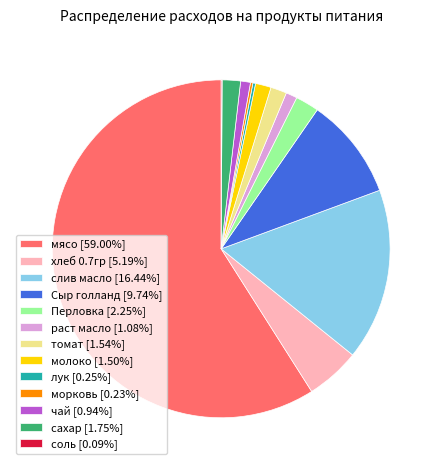

Is the sum of слив масло and чай greater than half?

No